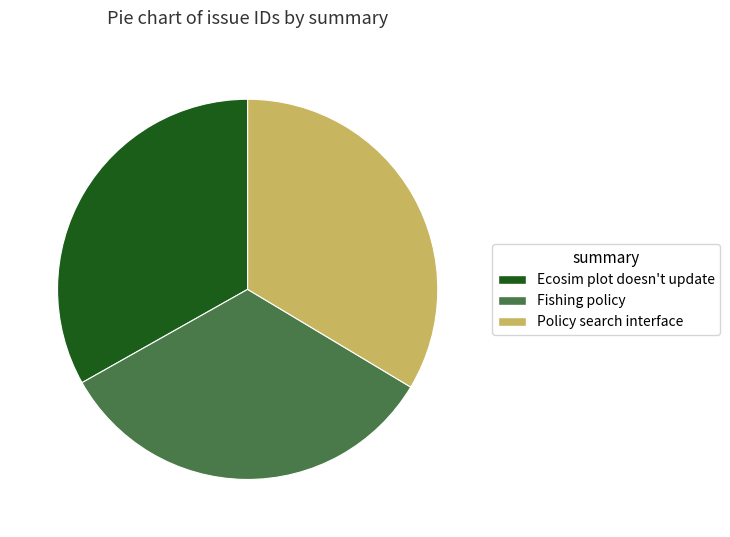

Do Policy search interface and Fishing policy together represent more than half of the pie?

Yes